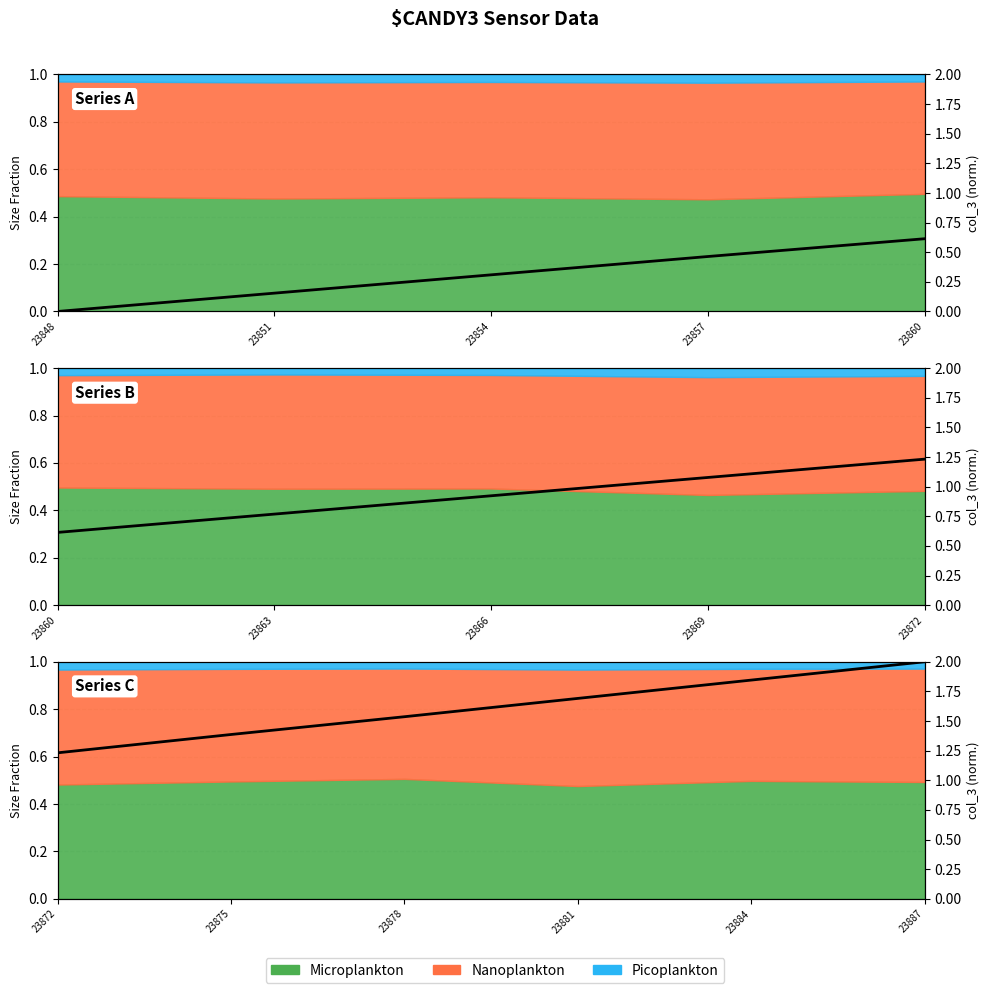

Which label corresponds to the smallest value in the chart?

23872